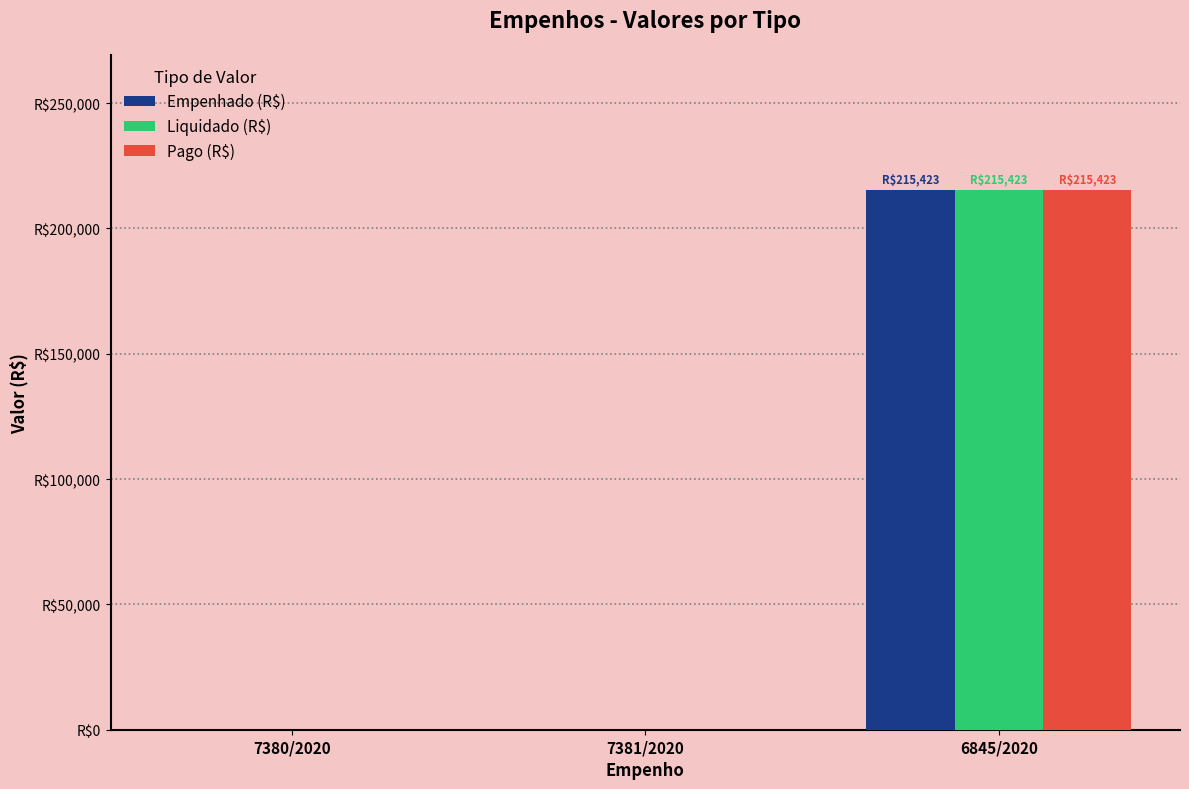

Are the bars horizontal?

No